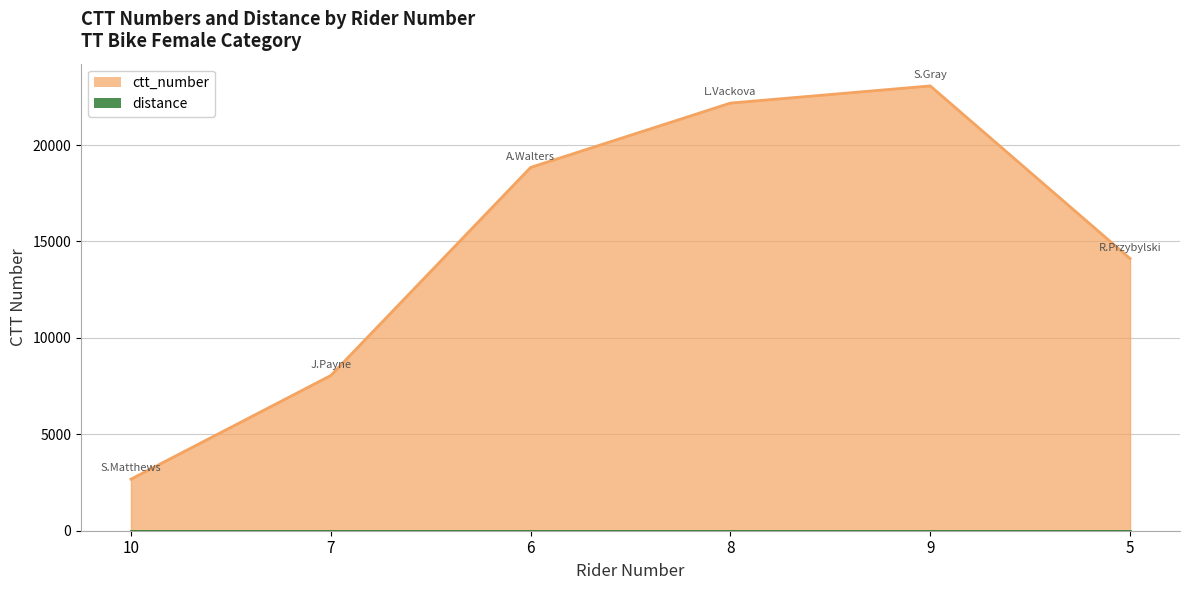

How many data points are less than 18837?

3